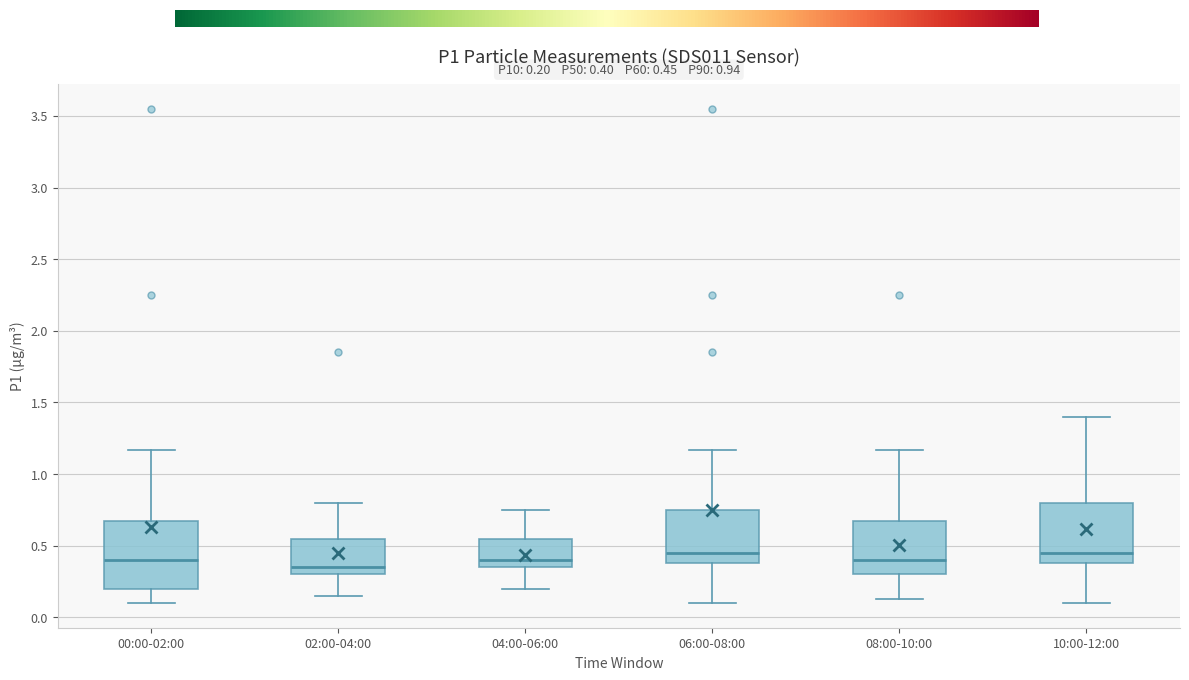

Which box has the lowest median line?

02:00-04:00